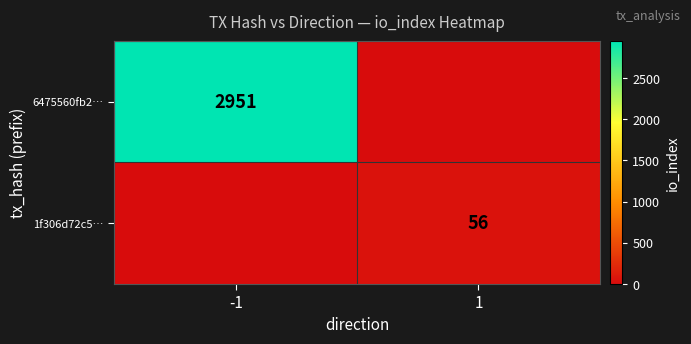

Is the value of 6475560fb2… at -1 greater than the value of 1f306d72c5… at 1?

Yes